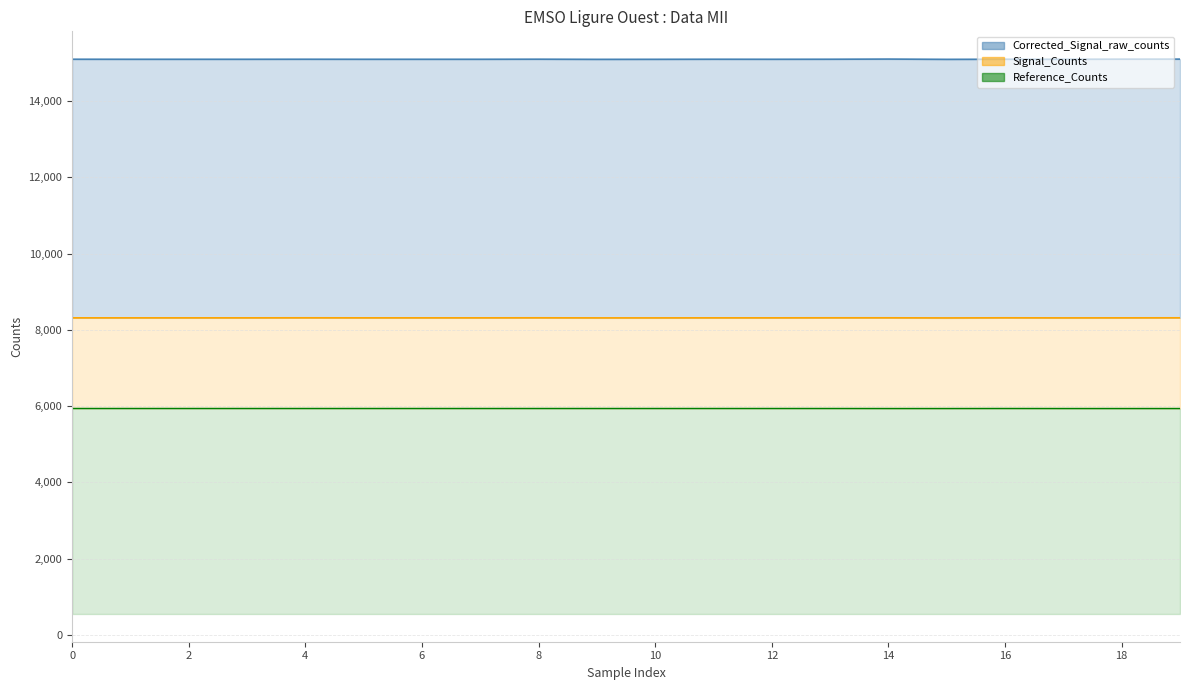

How many interior local peaks does the Signal_Counts series have?

3